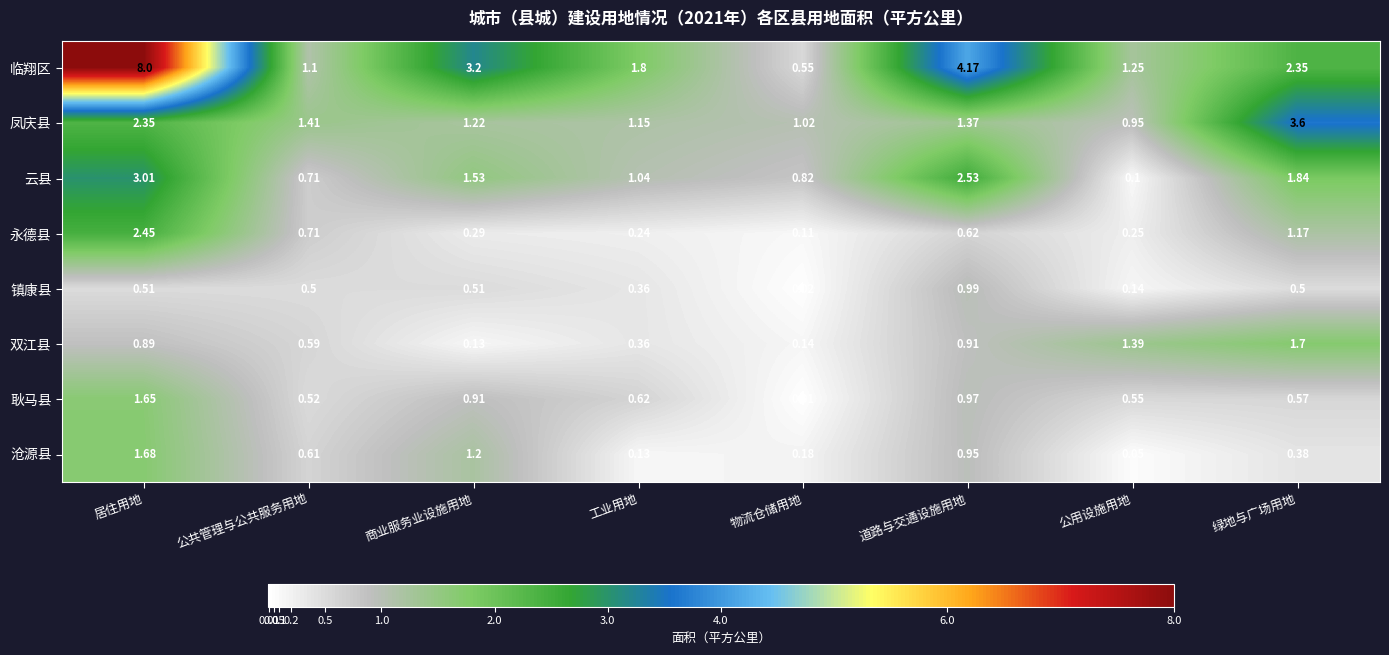

Which series has the largest total across all categories?

临翔区